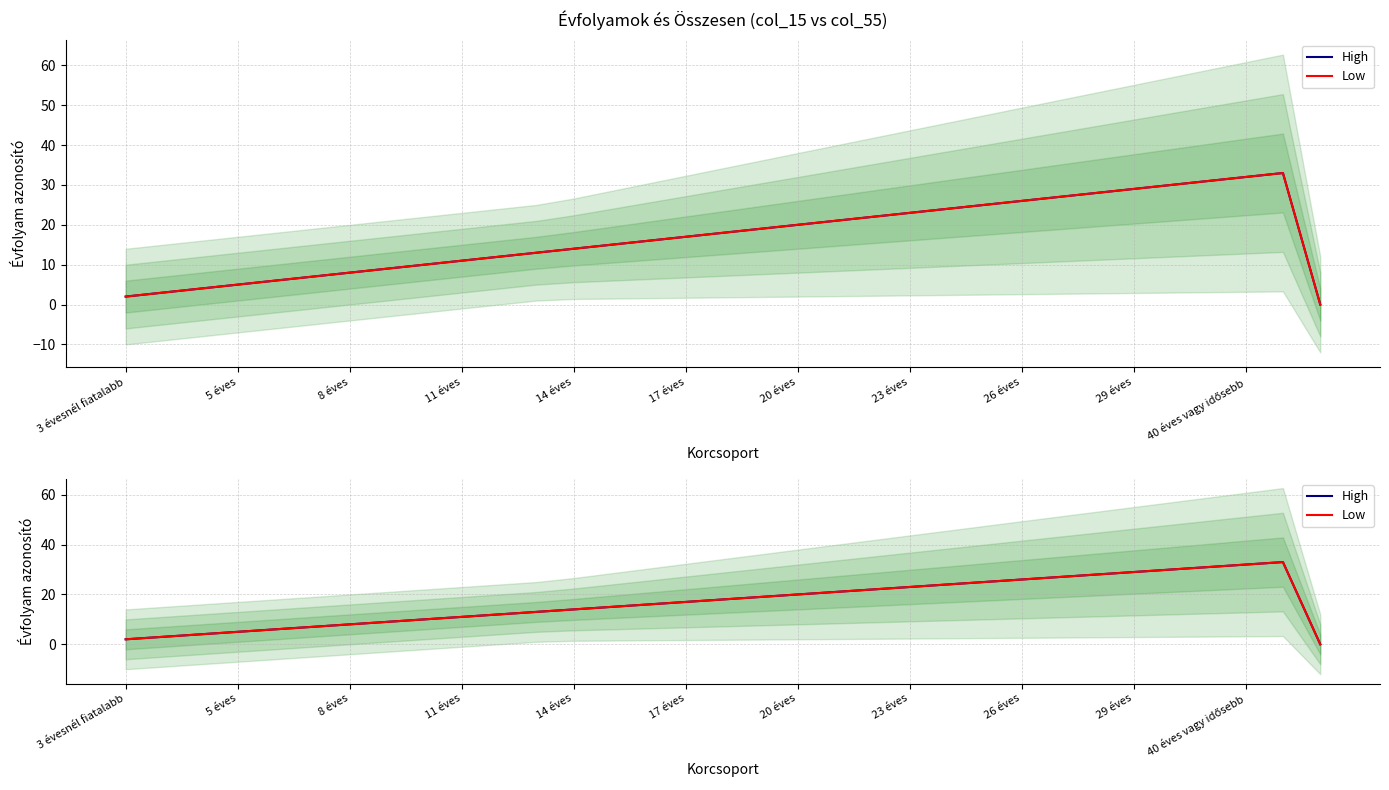

What are all the series names shown in the legend?

High, Low